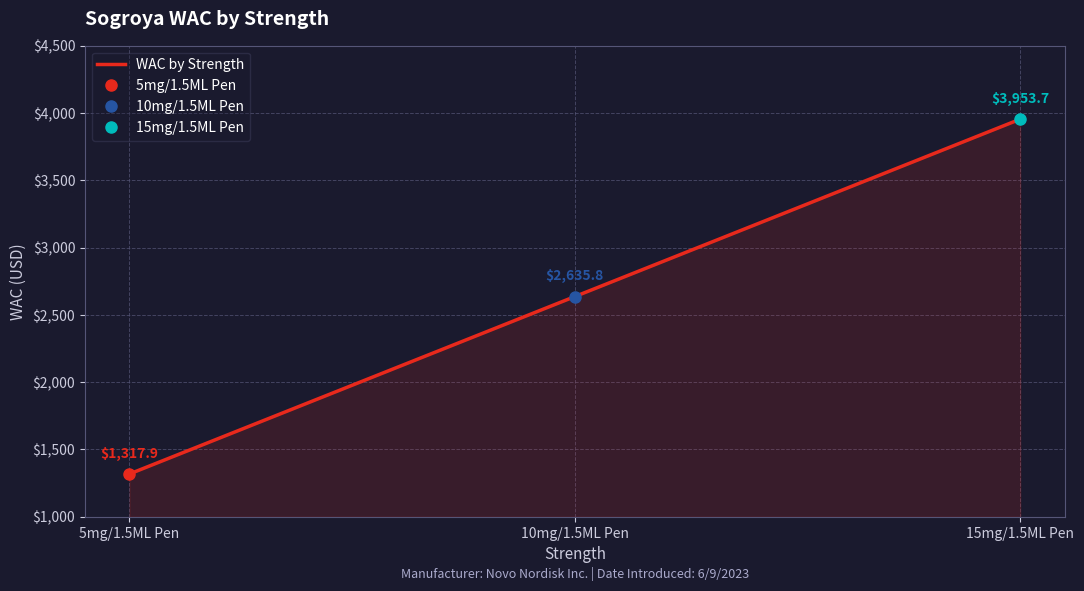

What is the change in value from 10mg/1.5ML Pen to 15mg/1.5ML Pen?

+1317.9